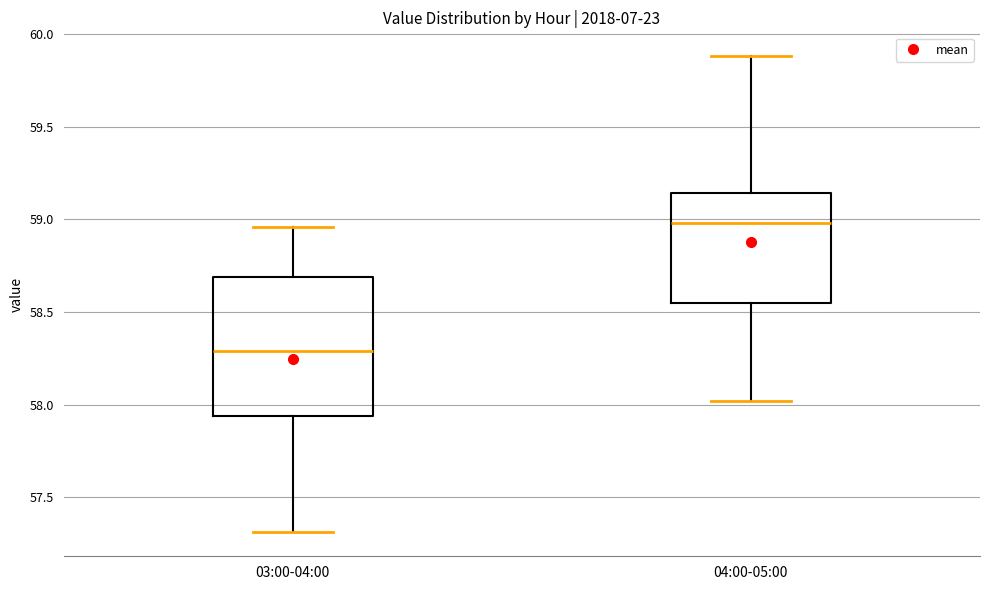

Which box's median line is the highest?

04:00-05:00